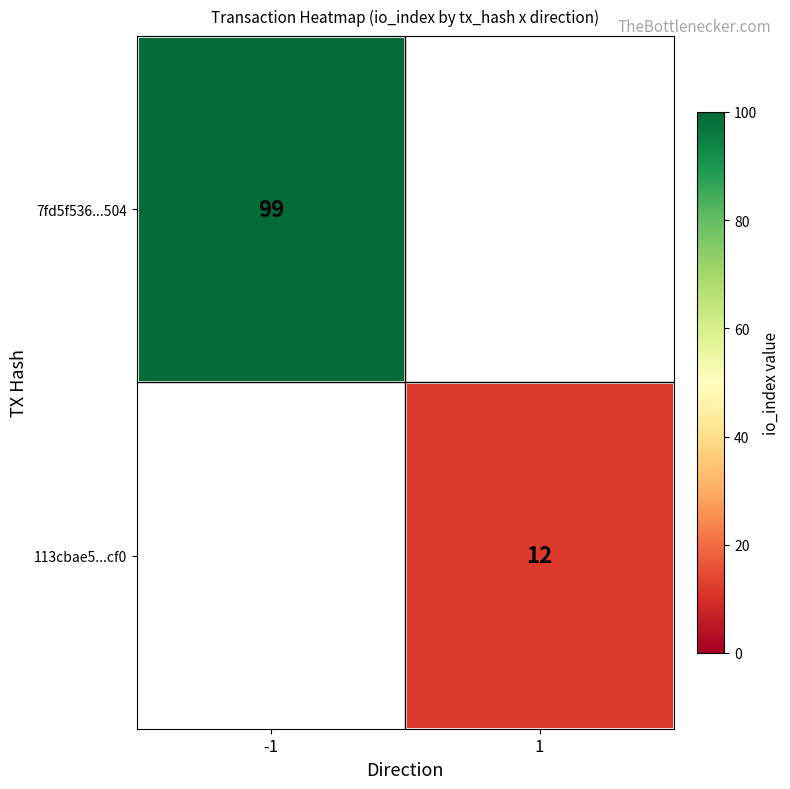

Which has a higher value, 1 or -1?

-1